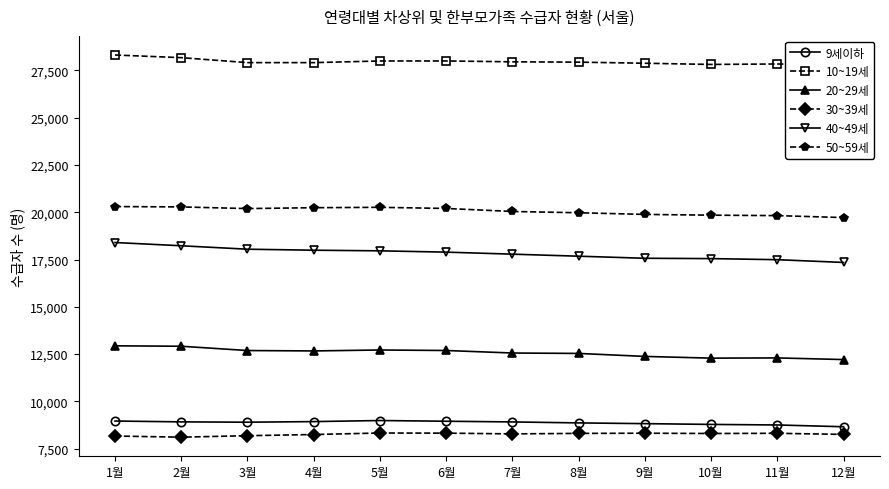

True or false: 10~19세 has a value of 27933 at 8월.

True